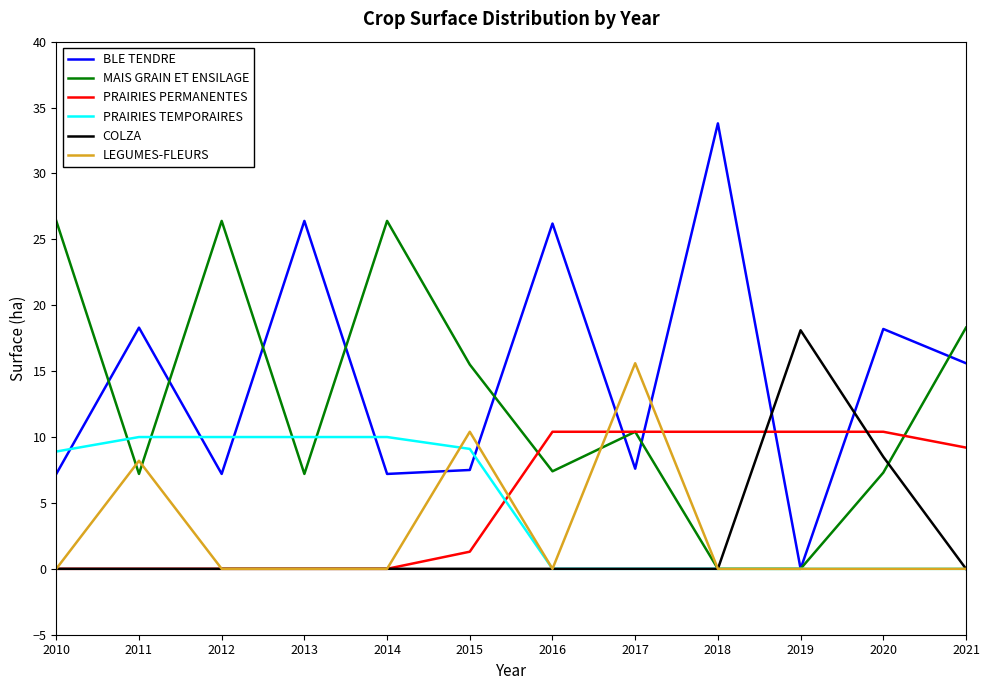

What is the difference between the highest and lowest values at 2018?

33.8